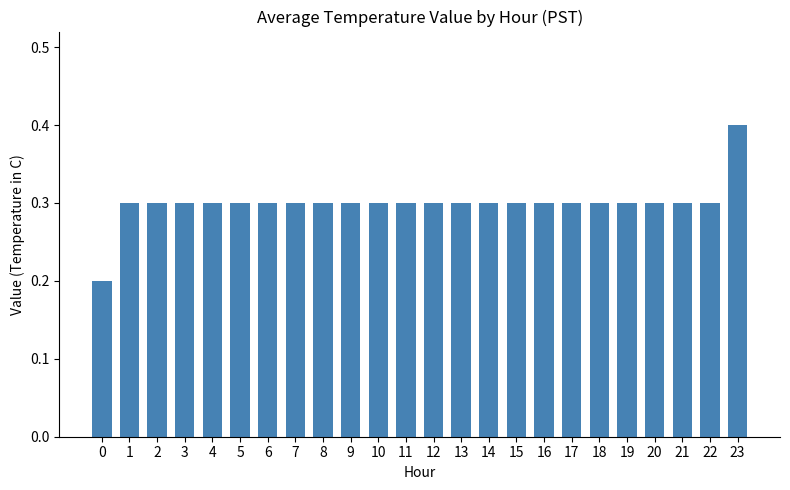

What is the minimum value shown in the chart?

0.2